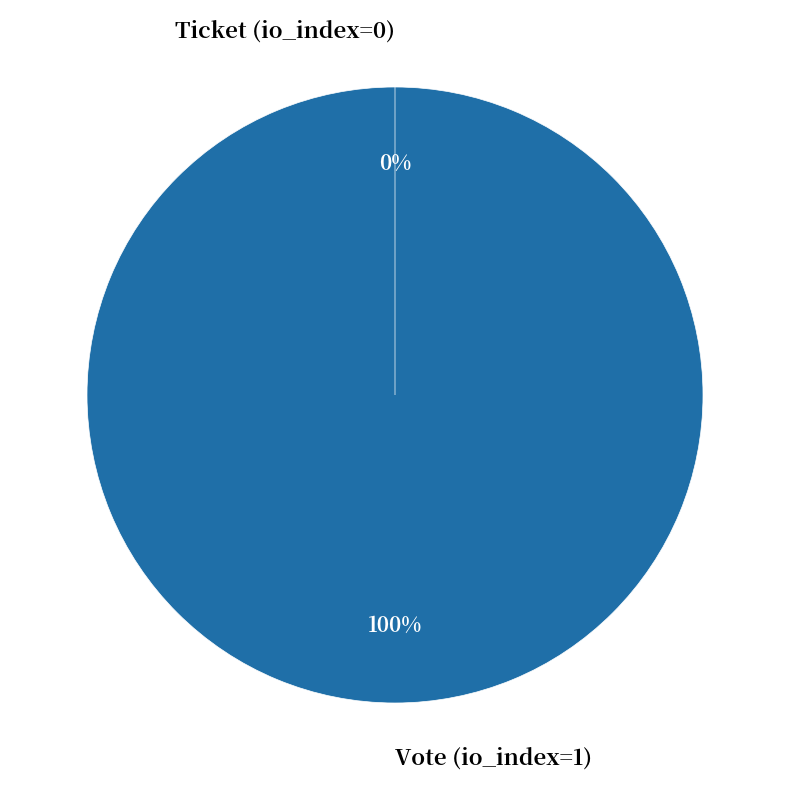

Is there any slice that represents more than half of the pie?

Yes